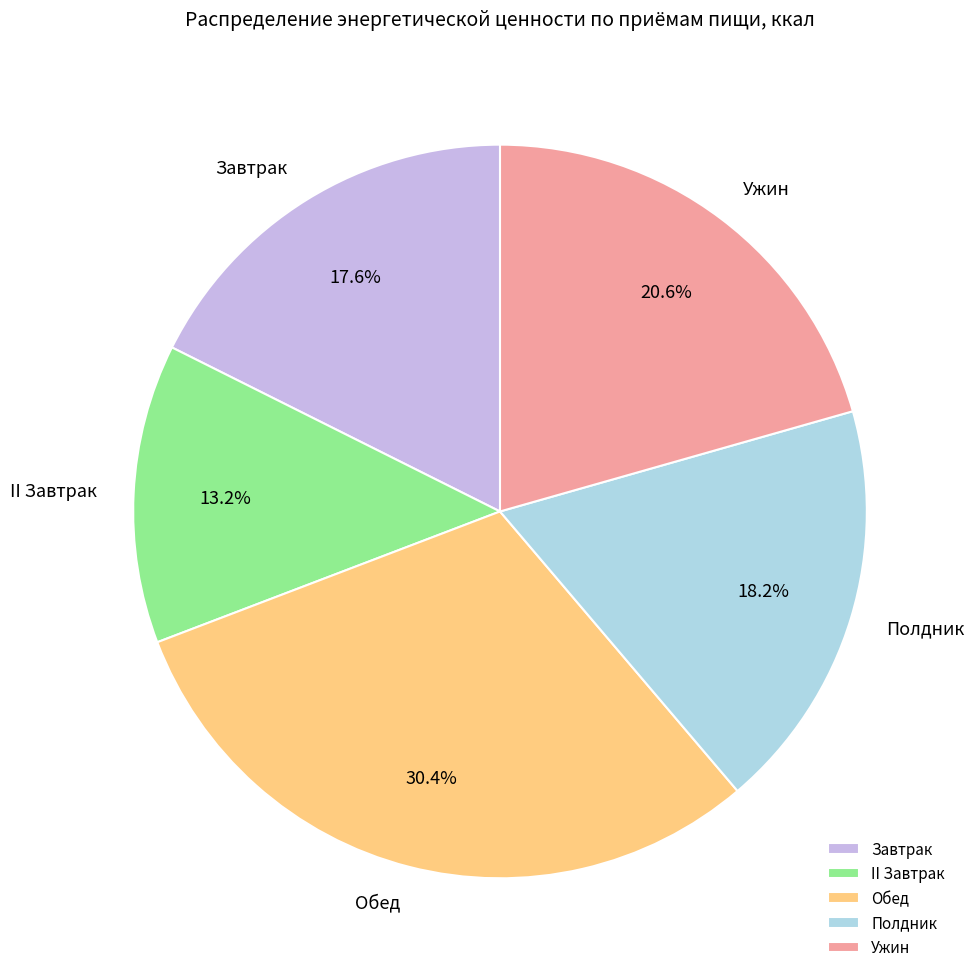

To the nearest percent, what is the difference between the largest and smallest slice percentages?

17%